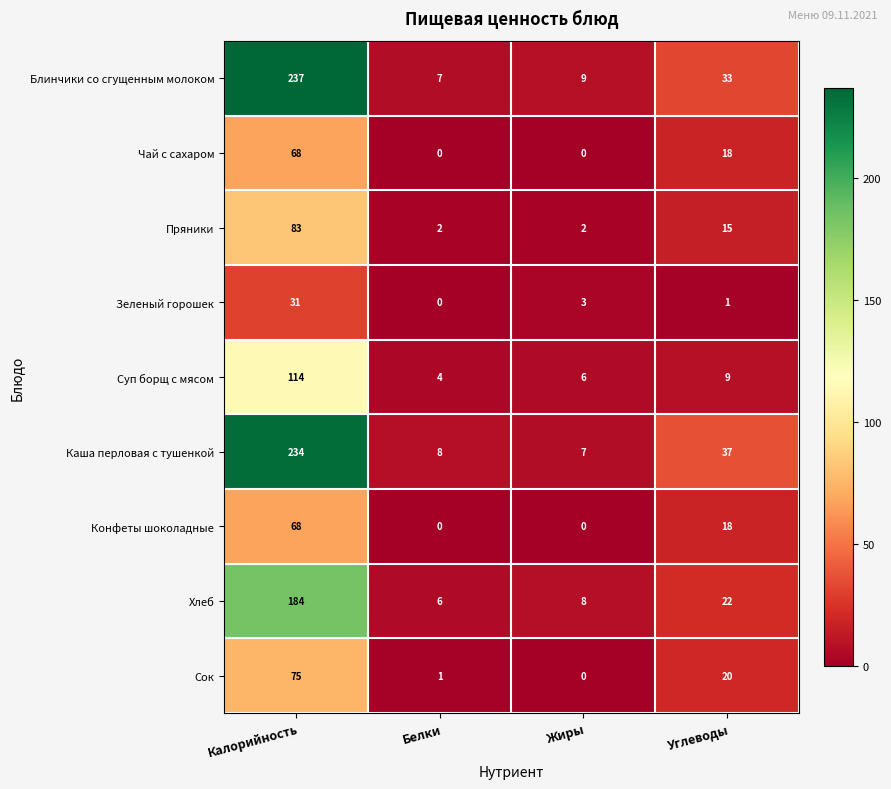

What is the spread (max minus min) of values at Жиры?

9